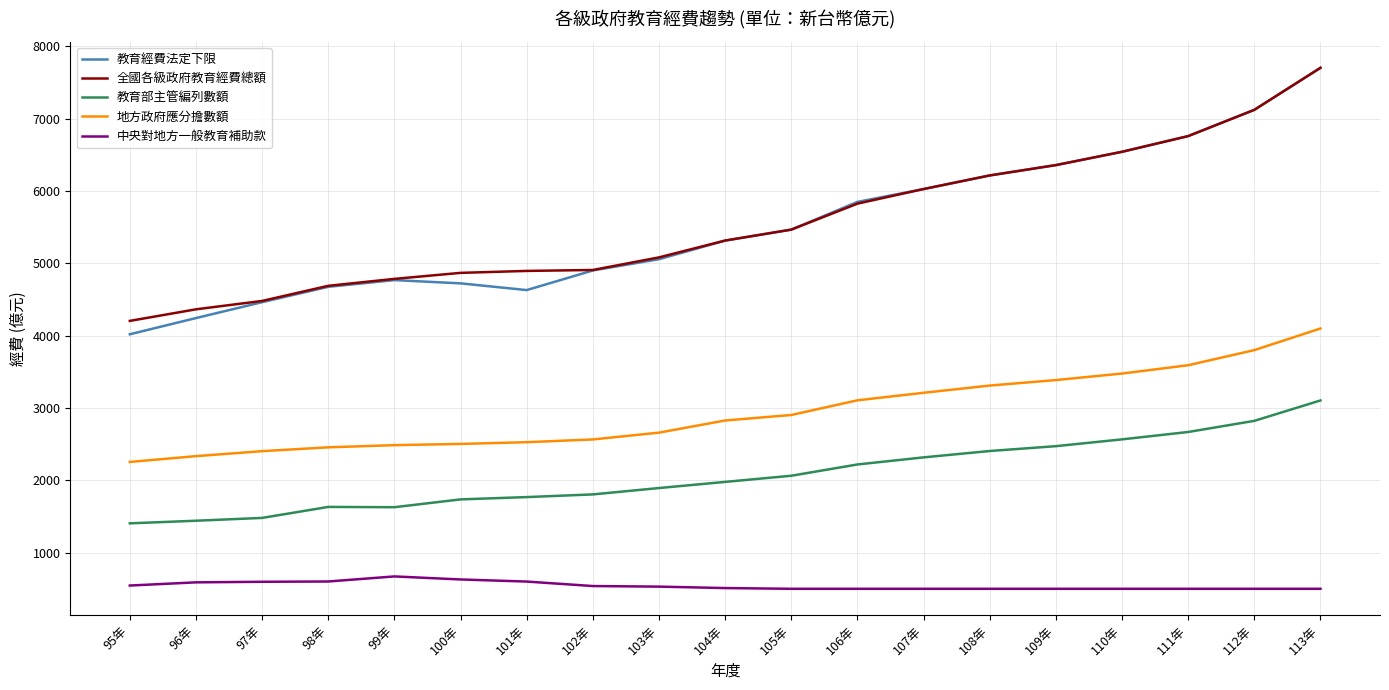

Between 102年 and 104年, which series saw the biggest shift?

教育經費法定下限